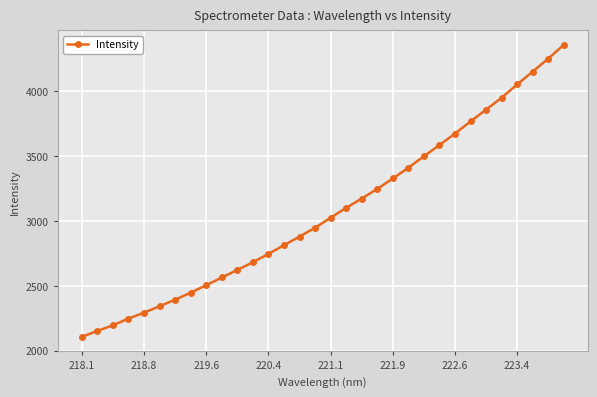

What is the value of the 25th point from the left?

3672.5